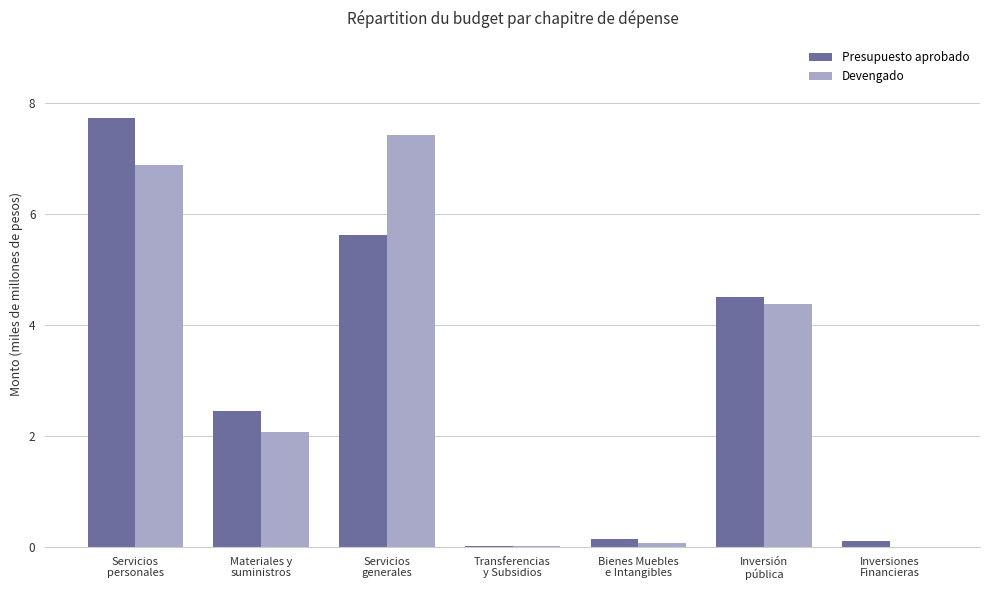

What is the sum of all Presupuesto aprobado values?

20.6